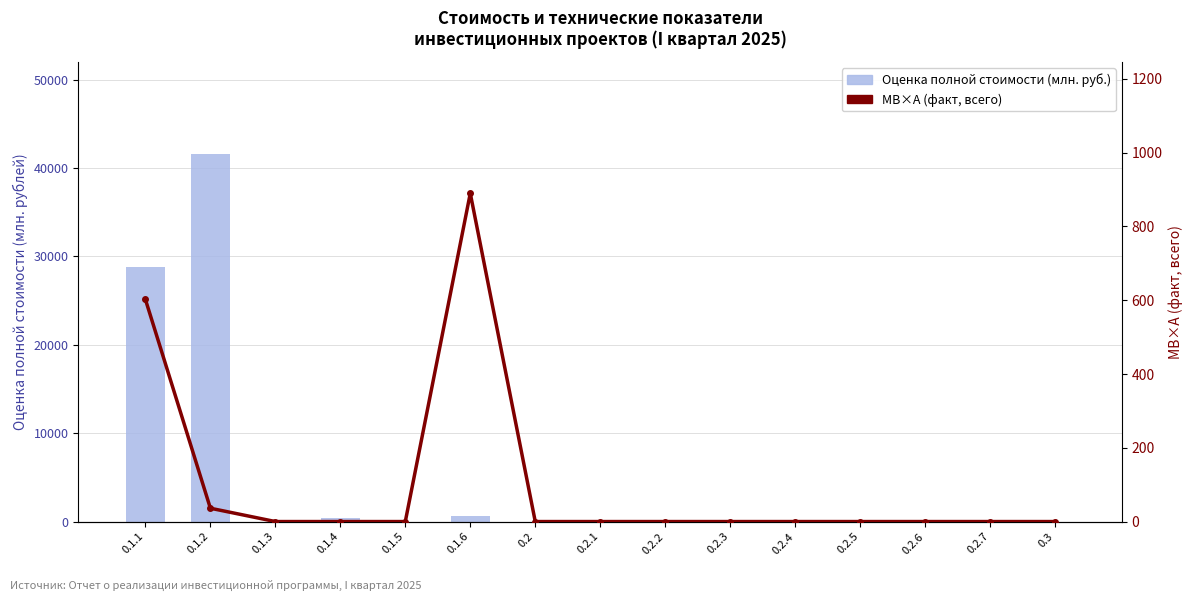

What is the difference between the maximum and minimum values in the МВ×А (факт, всего) series?

889.5